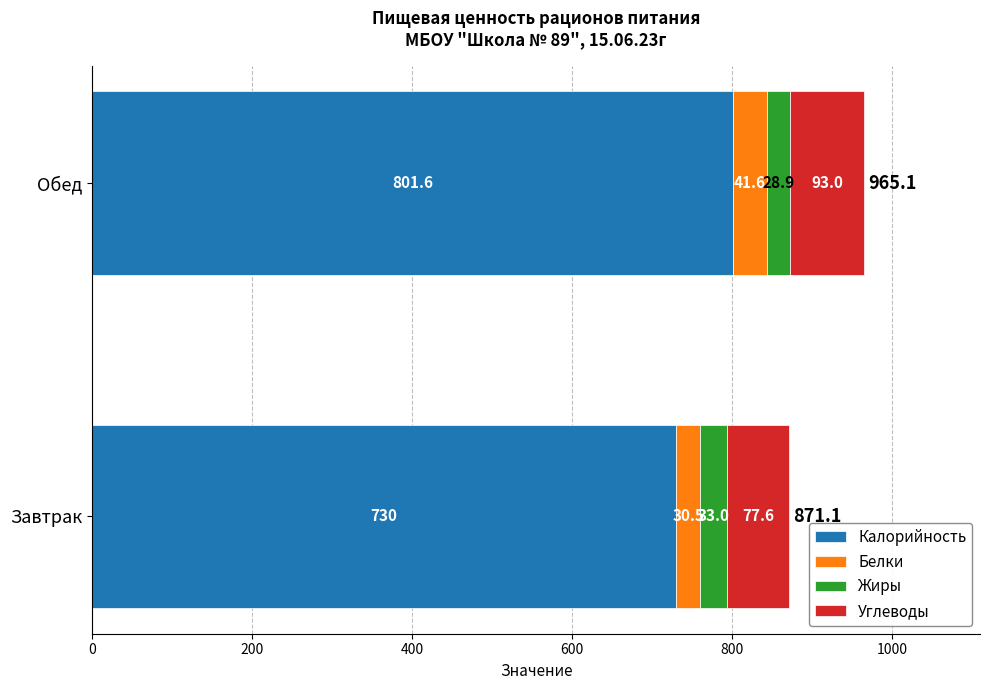

Rank the categories by Калорийность value from highest to lowest.

Обед, Завтрак